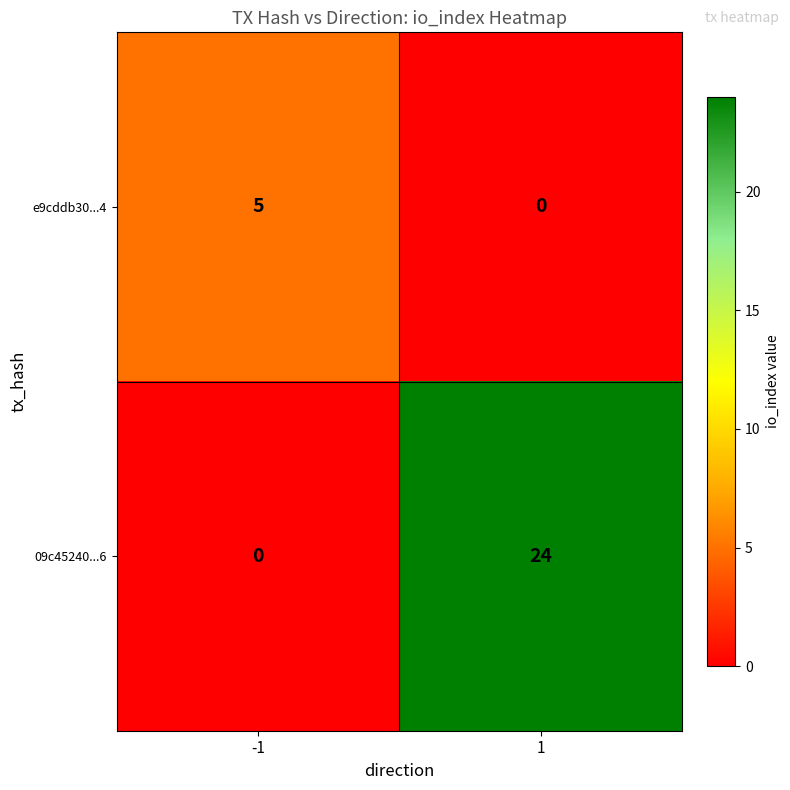

Which series has the widest spread of values?

09c45240...6